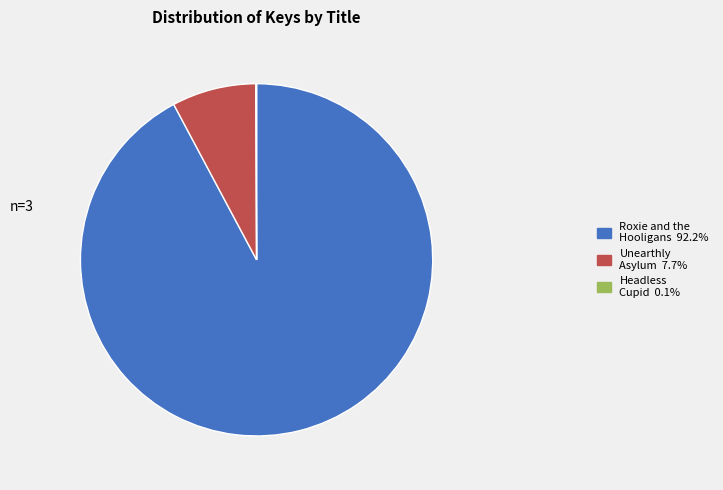

Is there a majority slice in this chart?

Yes